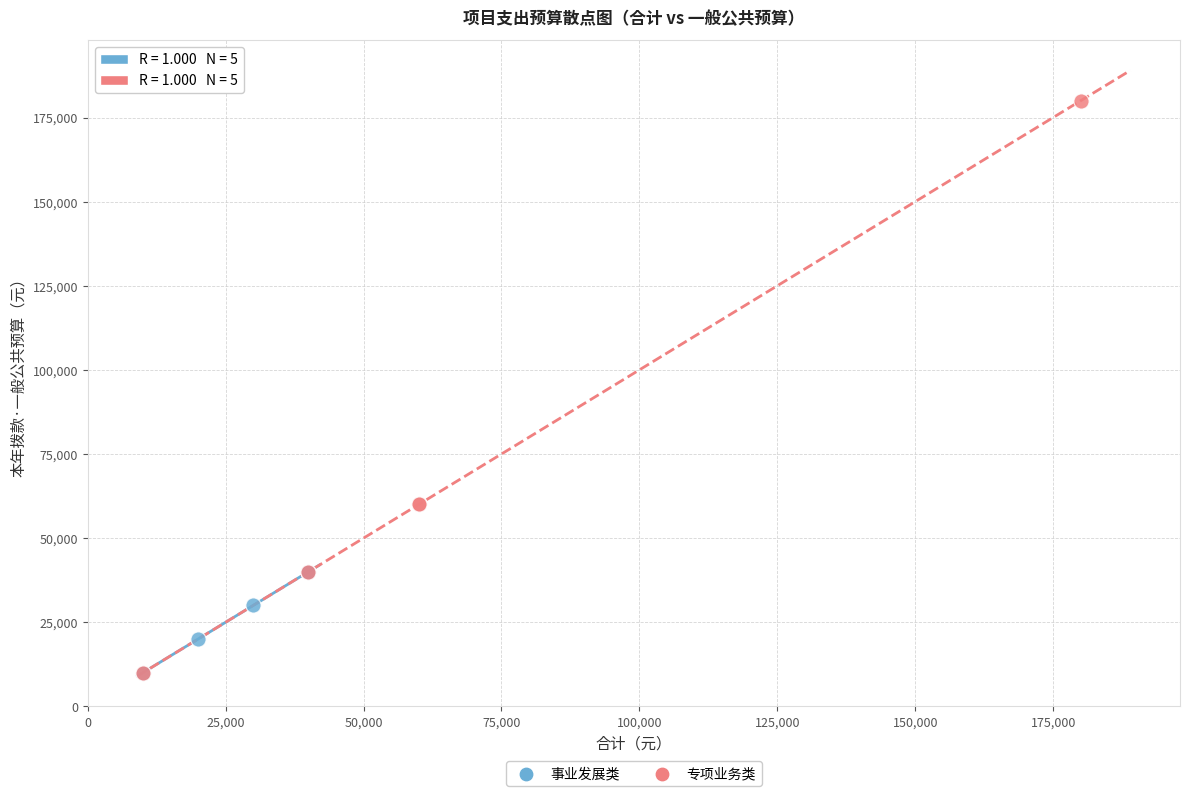

Which series has the largest Y range (max minus min)?

专项业务类